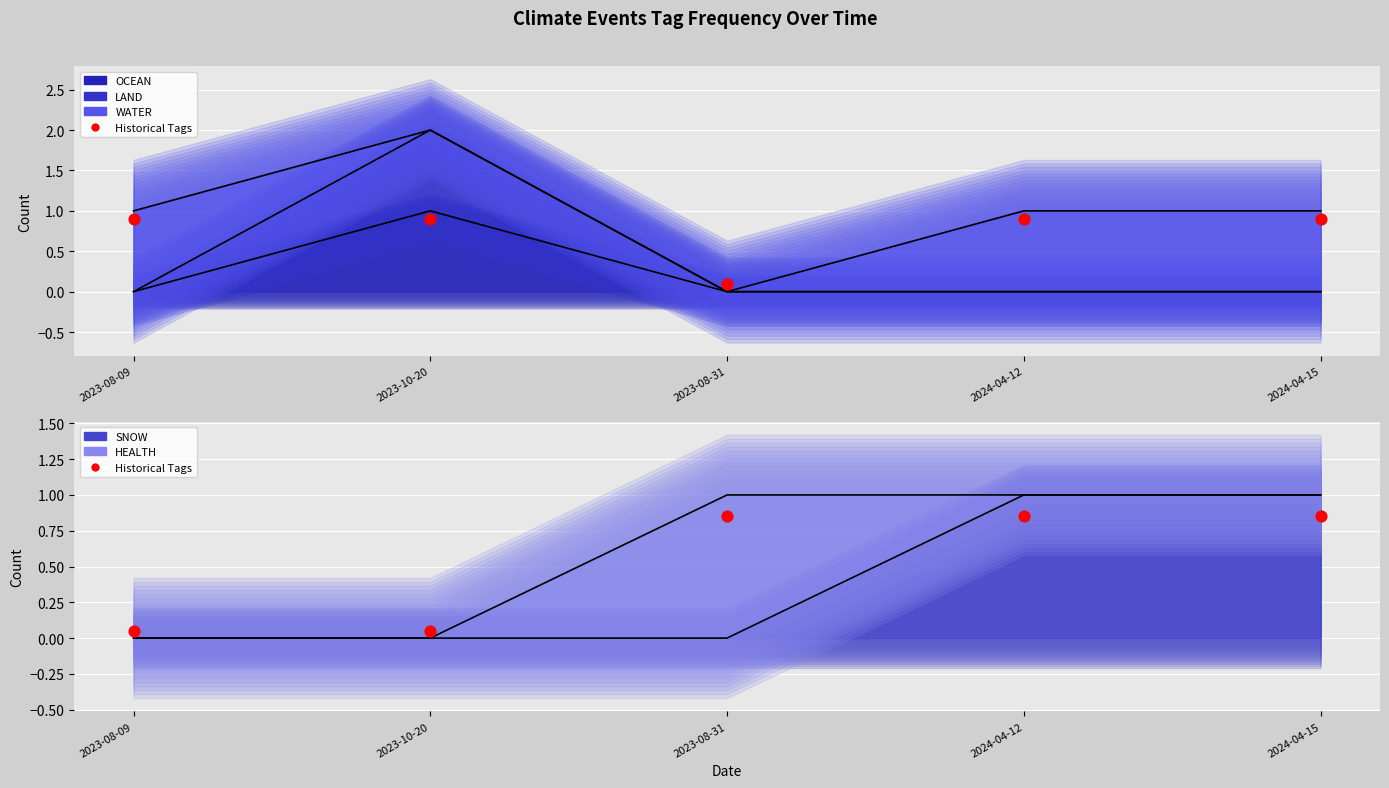

Between 2023-08-31 and 2024-04-15, which is larger?

2023-08-31